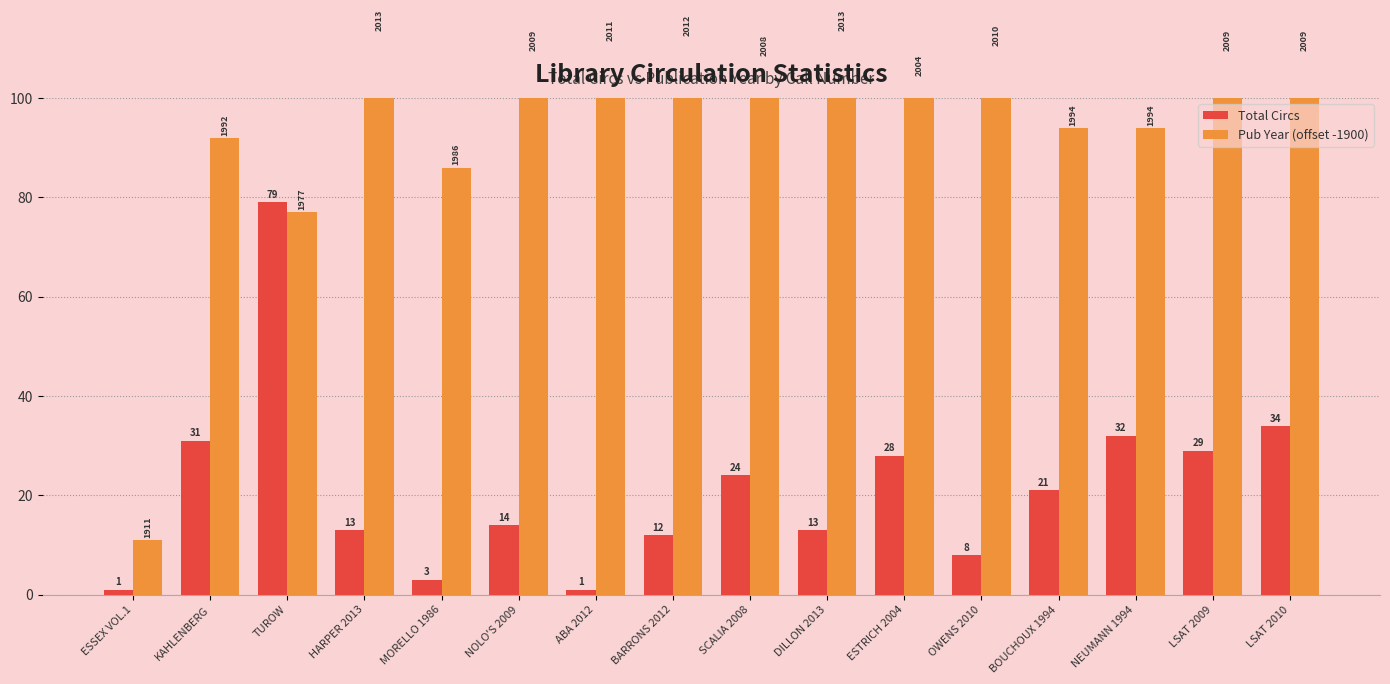

What position from the left is TUROW?

3